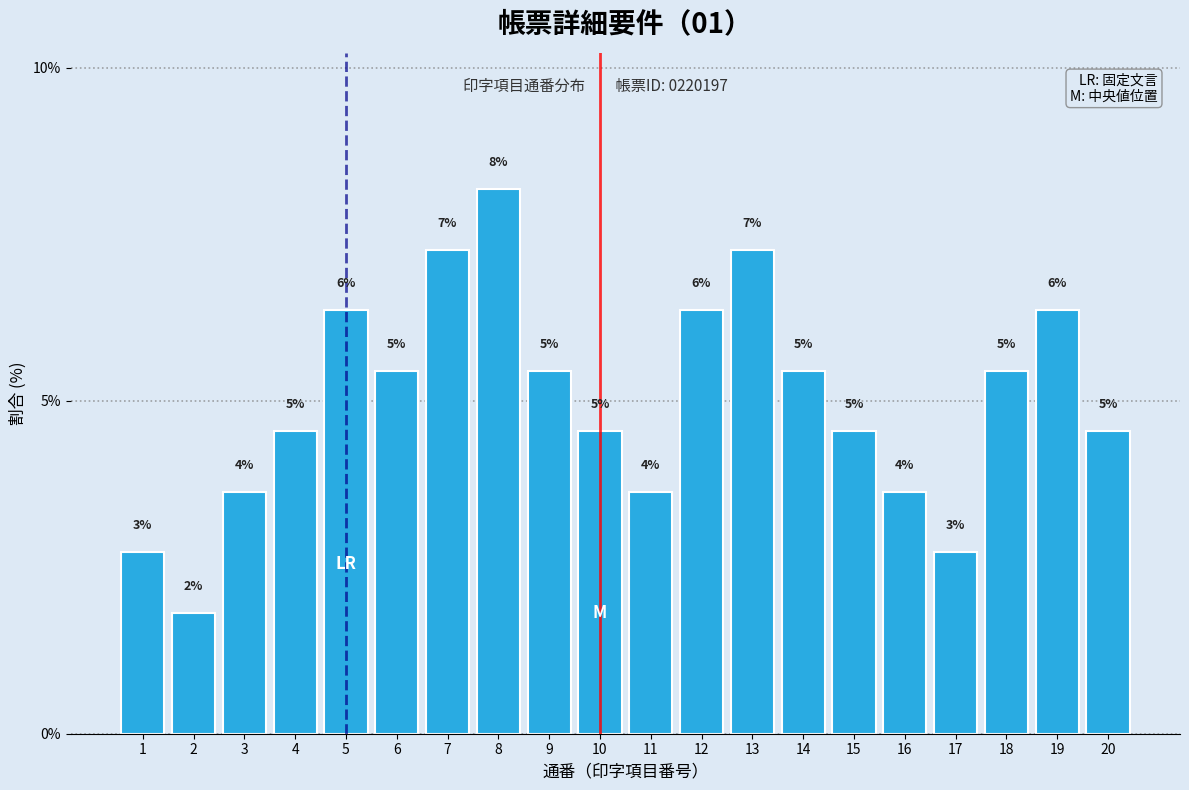

Are the bars horizontal?

No